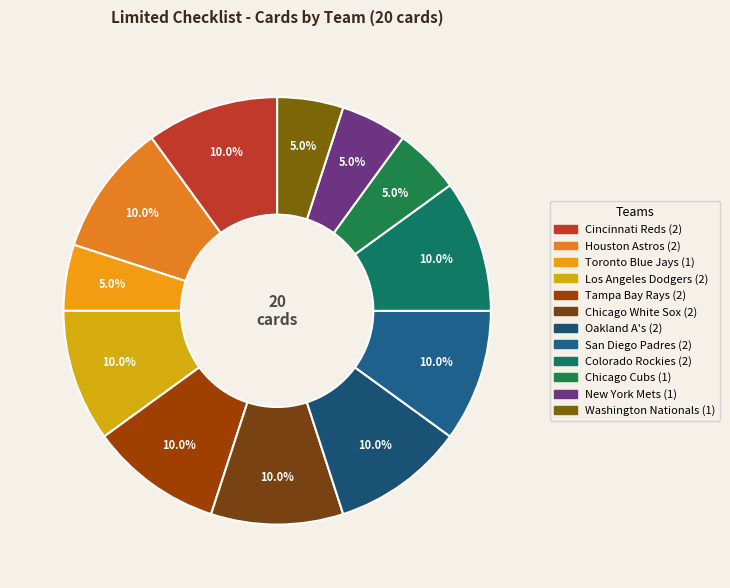

Is it true that Toronto Blue Jays is 1% of the pie?

False